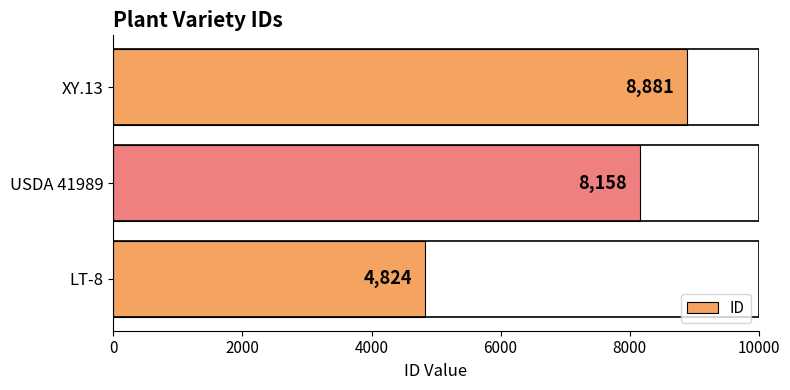

True or false: the data shows 8158 at USDA 41989.

True